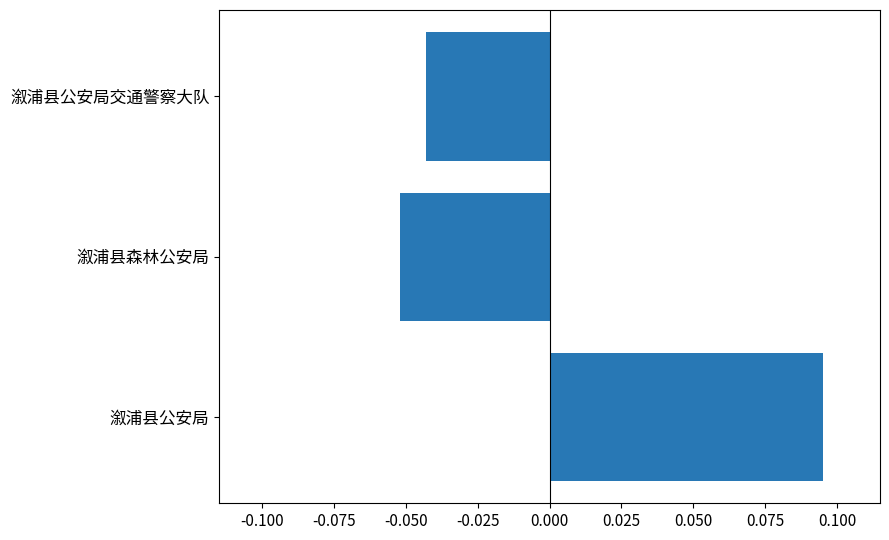

At which category does the chart reach its minimum across all series?

溆浦县森林公安局